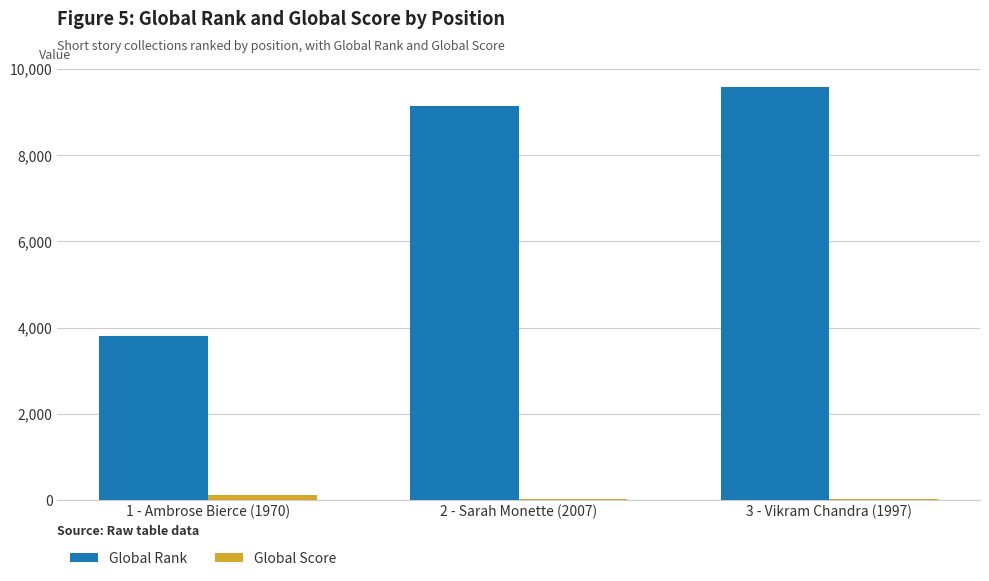

Is the value of Global Score at 2 - Sarah Monette (2007) greater than the value of Global Rank at 2 - Sarah Monette (2007)?

No